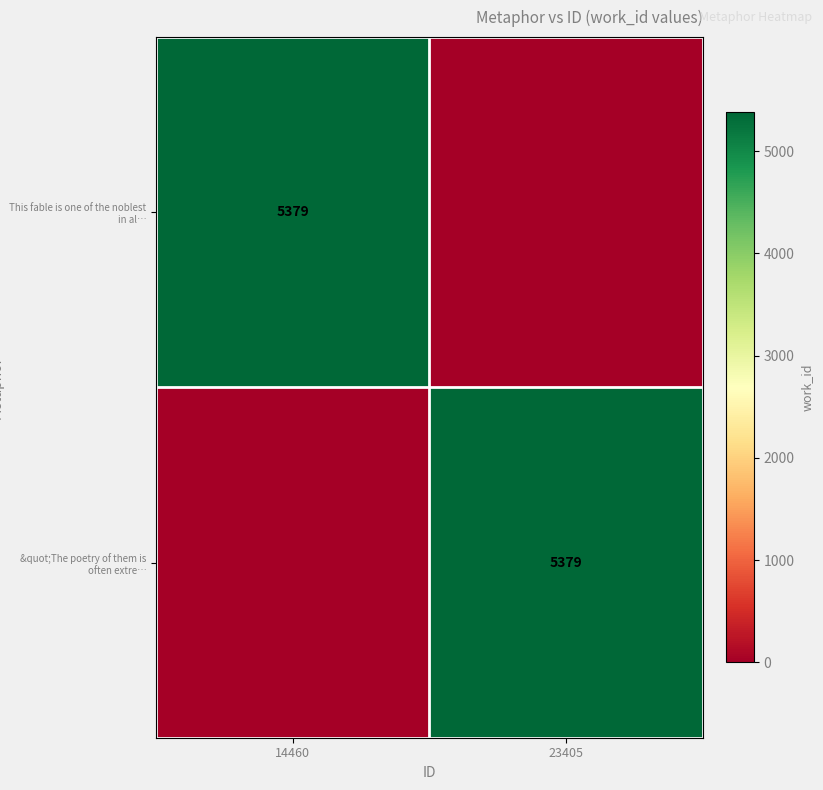

Is it true that This fable is one of the noblest in al… equals 5379 at 14460?

True